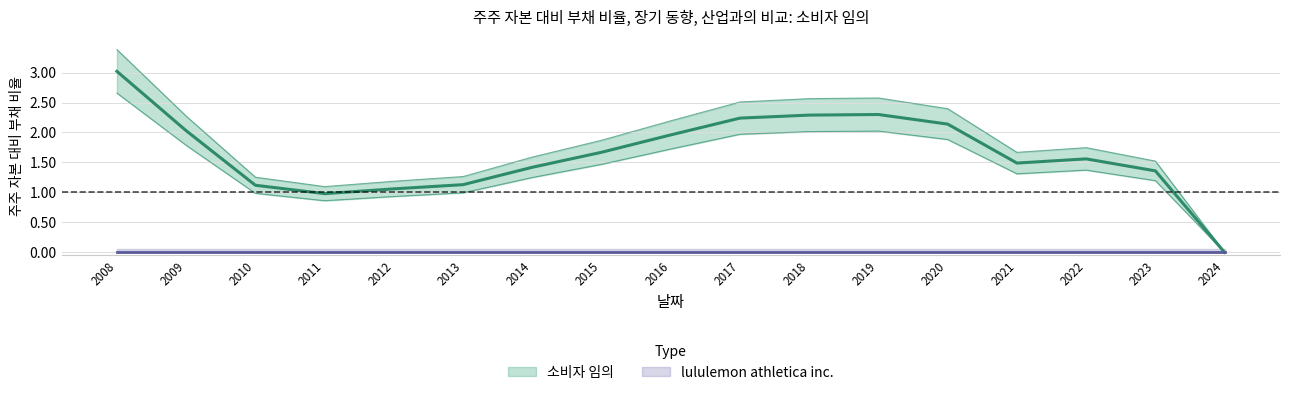

At which category does the data reach its first local valley?

2011